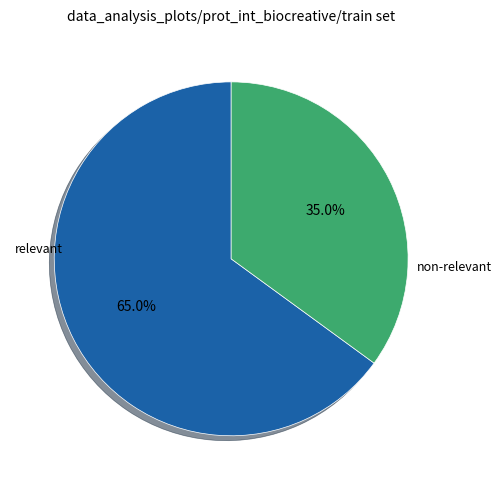

Is there a majority slice in this chart?

Yes